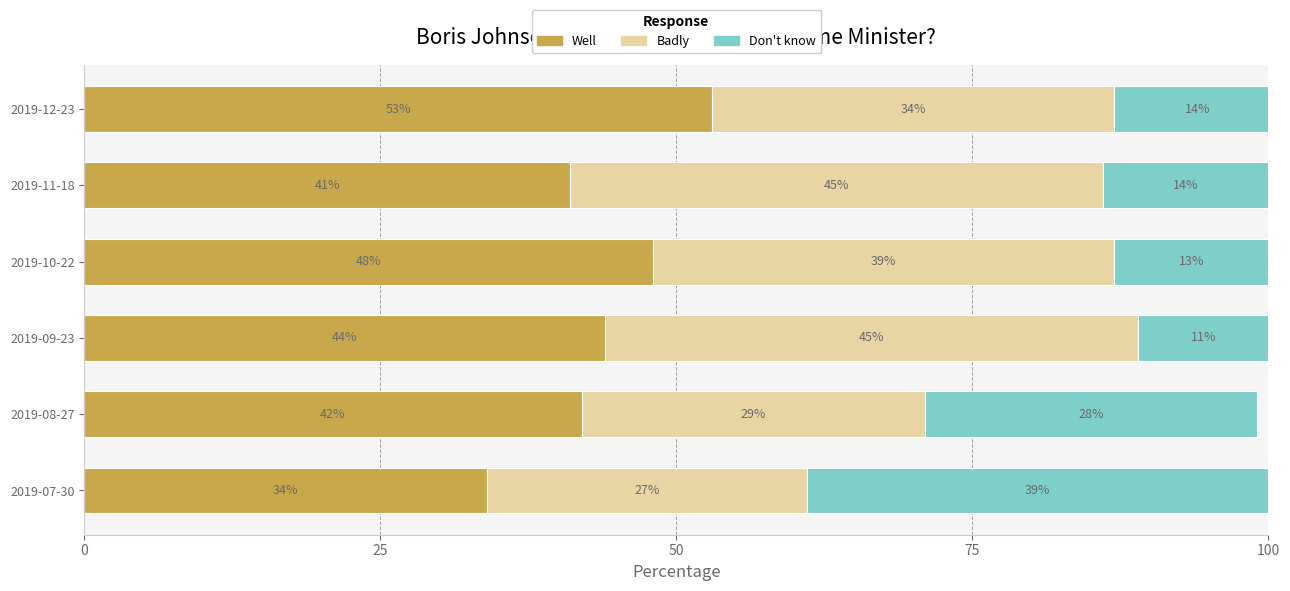

What is the total value across all series at 2019-08-27?

99